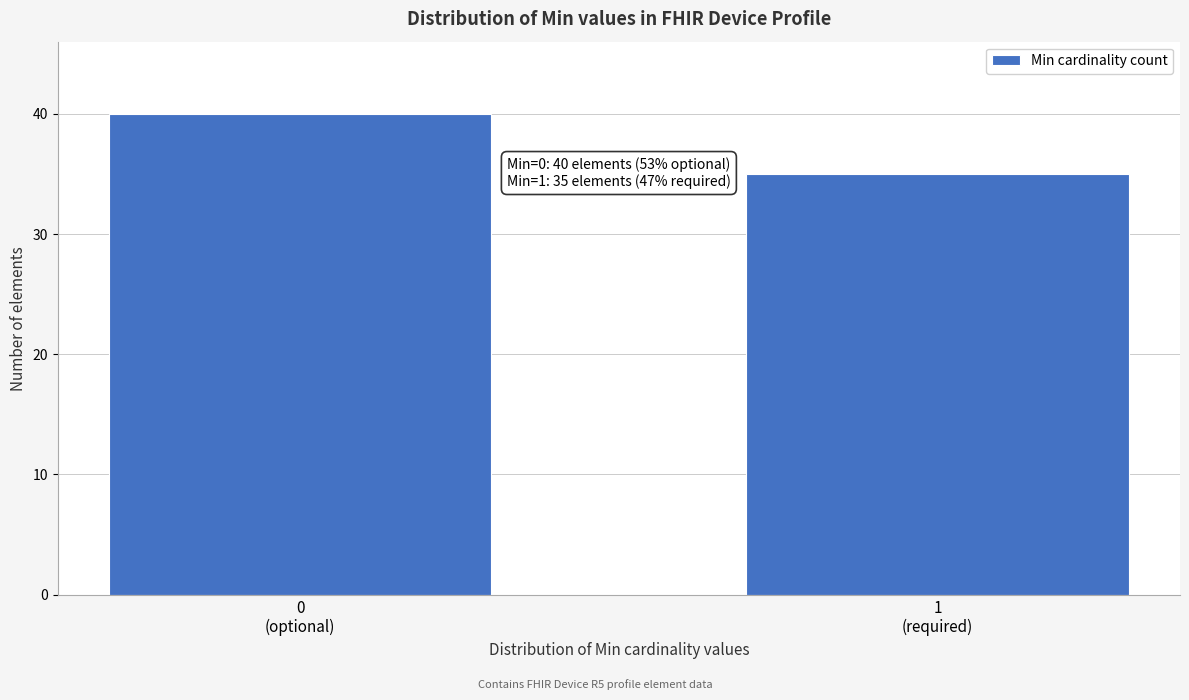

Reading left to right, what are all the values shown in this chart?

40	35